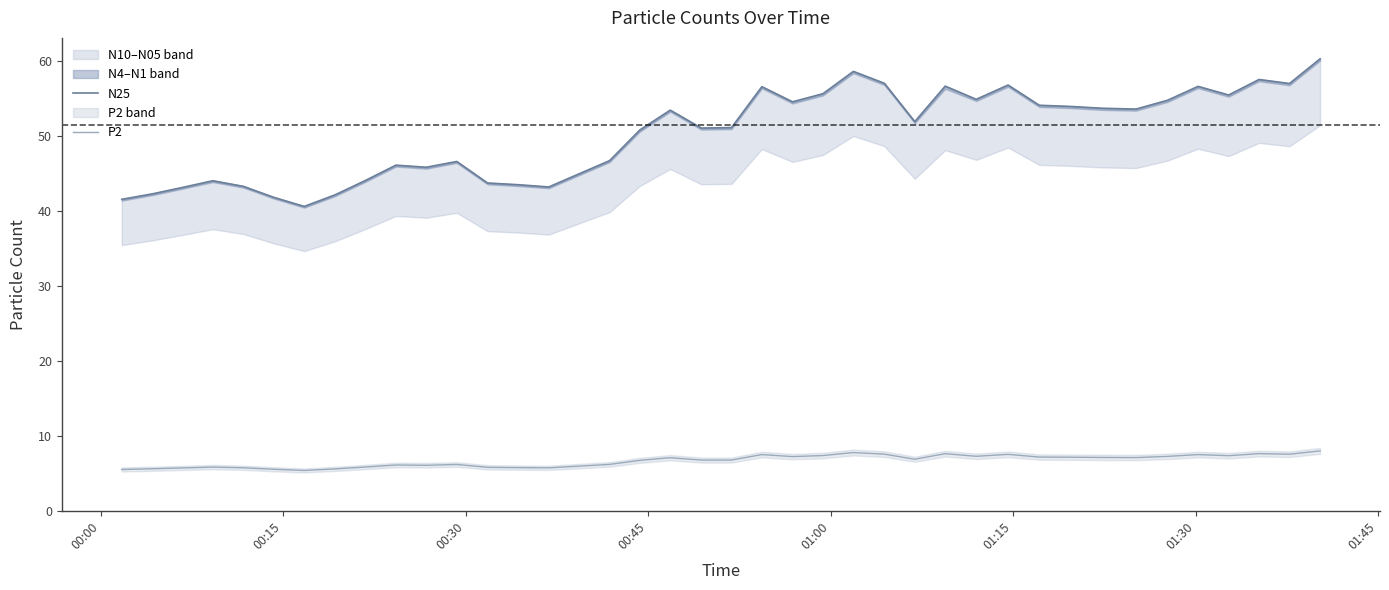

True or false: N25 and P2 intersect in this chart.

False